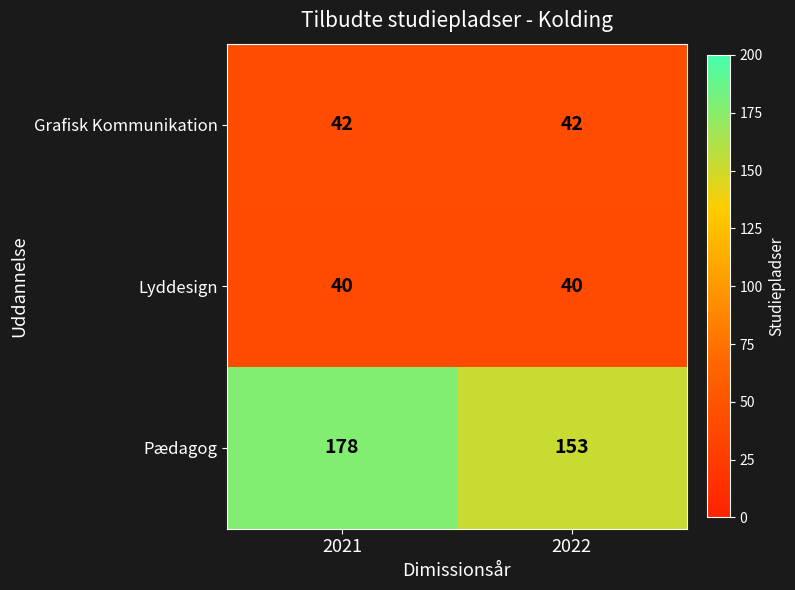

Reading right to left, list all the values displayed in this chart.

Grafisk Kommunikation: 2022=42	2021=42
Lyddesign: 2022=40	2021=40
Pædagog: 2022=153	2021=178